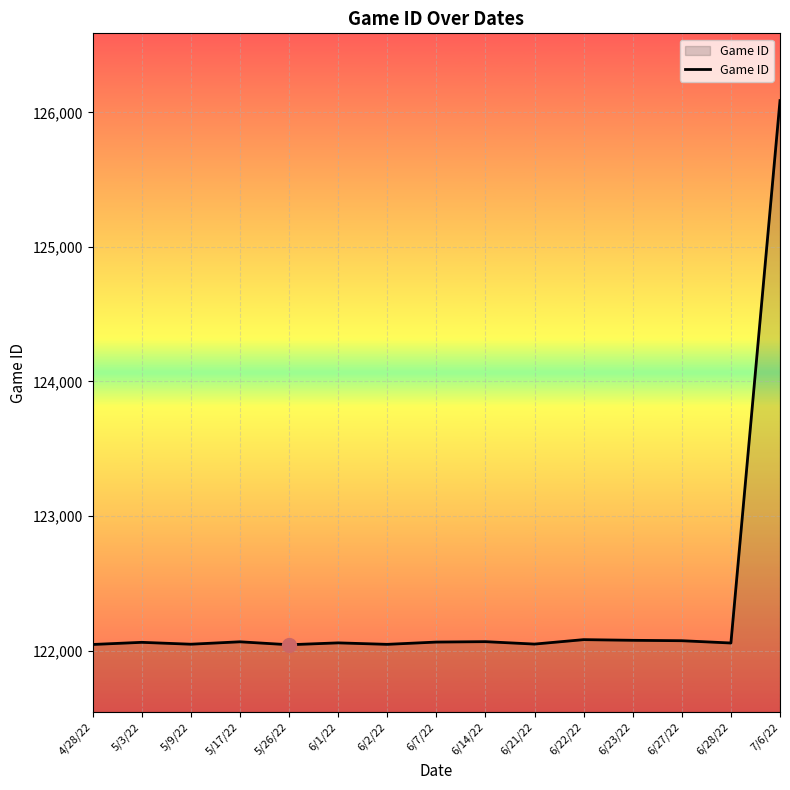

Does the chart display data point markers on the line(s)?

No